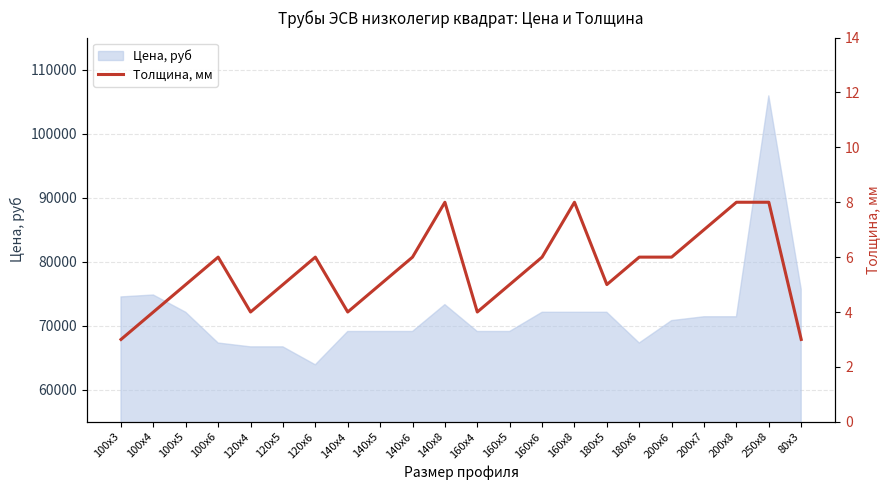

What is the label of the 4th point from the left?

100x6